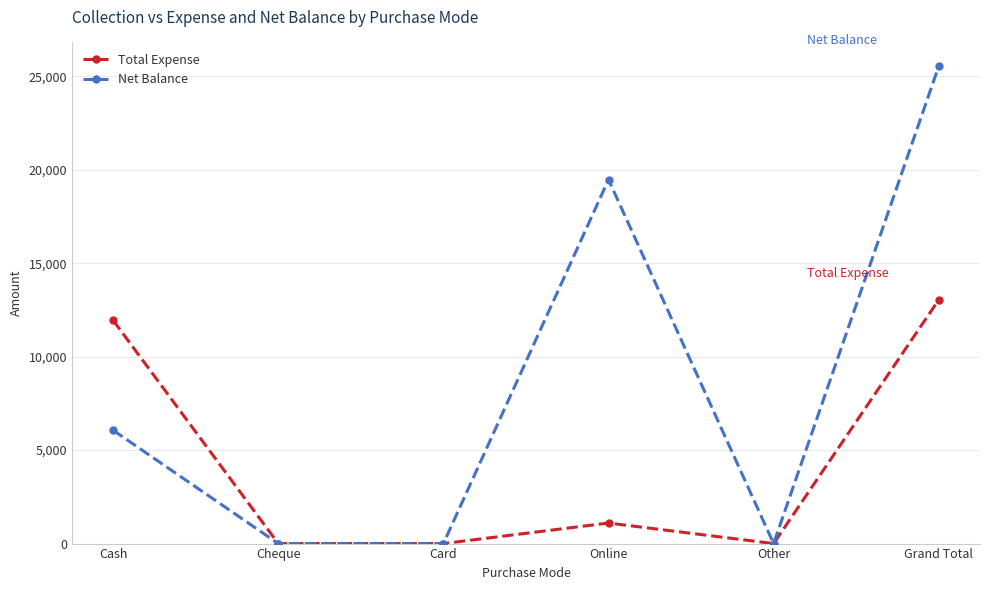

Is this an area chart (filled region under the line)?

No